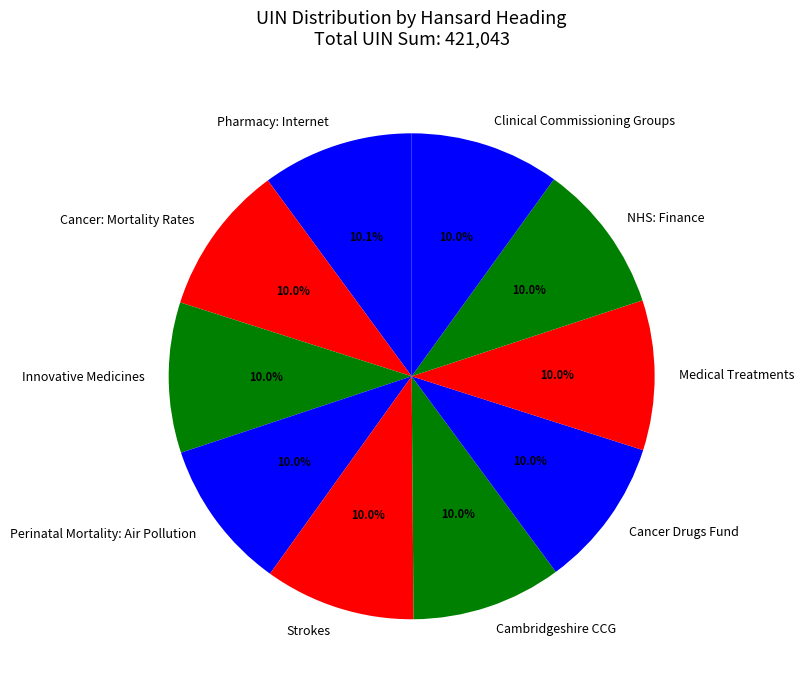

Combined, do Pharmacy: Internet and NHS: Finance account for over 50%?

No